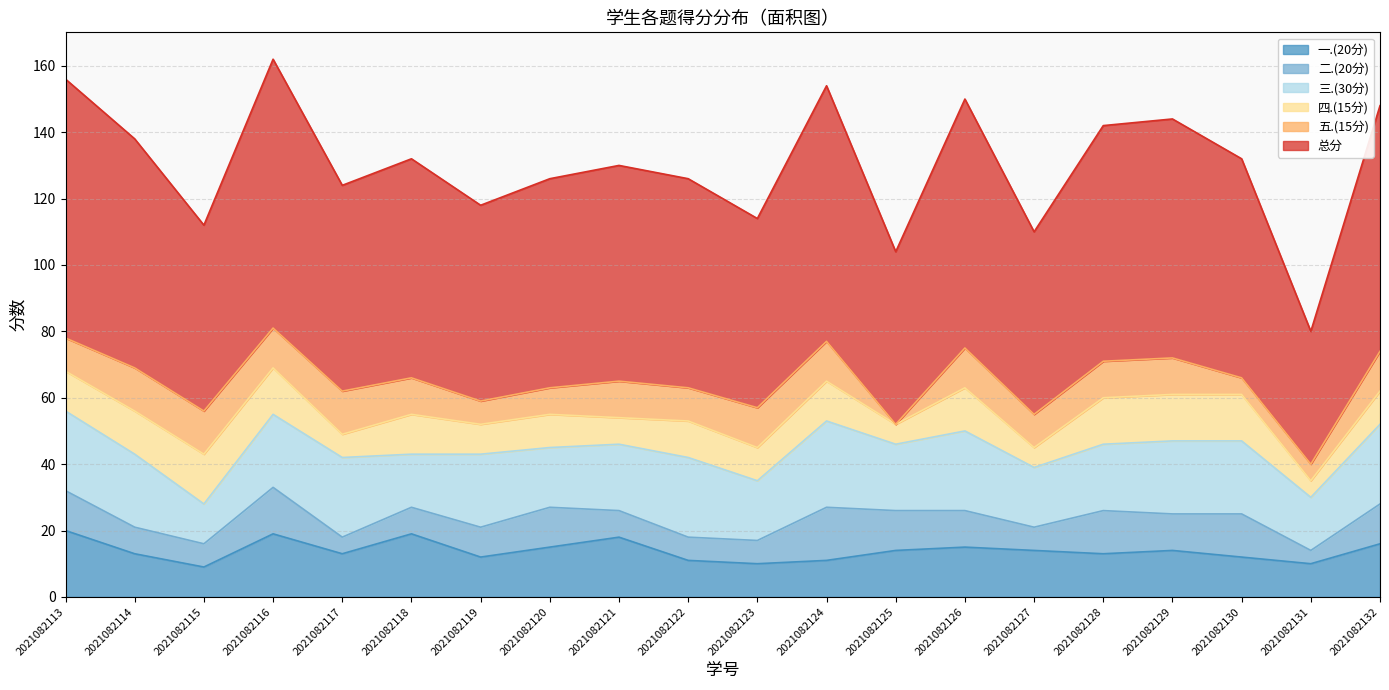

The 三.(30分) series shows 8 at 2021082115. True or false?

False